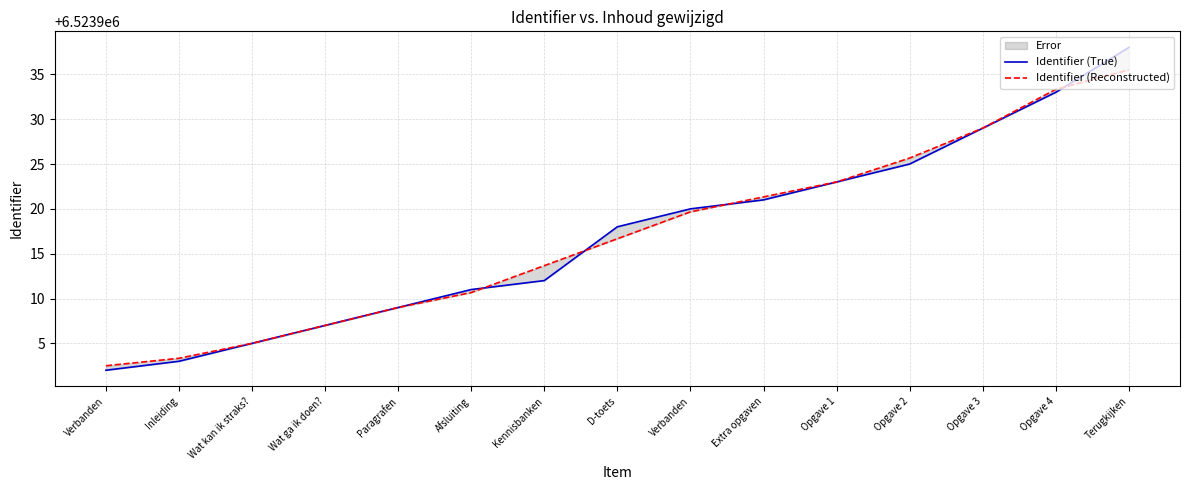

Reading left to right, what are all the values shown in this chart?

Identifier (True): Verbanden=6523902.0	Inleiding=6523903.0	Wat kan ik straks?=6523905.0	Wat ga ik doen?=6523907.0	Paragrafen=6523909.0	Afsluiting=6523911.0	Kennisbanken=6523912.0	D-toets=6523918.0	Verbanden=6523920.0	Extra opgaven=6523921.0	Opgave 1=6523923.0	Opgave 2=6523925.0	Opgave 3=6523929.0	Opgave 4=6523933.0	Terugkijken=6523938.0
Identifier (Reconstructed): Verbanden=6523902.5	Inleiding=6523903.3	Wat kan ik straks?=6523905.0	Wat ga ik doen?=6523907.0	Paragrafen=6523909.0	Afsluiting=6523910.7	Kennisbanken=6523913.7	D-toets=6523916.7	Verbanden=6523919.7	Extra opgaven=6523921.3	Opgave 1=6523923.0	Opgave 2=6523925.7	Opgave 3=6523929.0	Opgave 4=6523933.3	Terugkijken=6523935.5